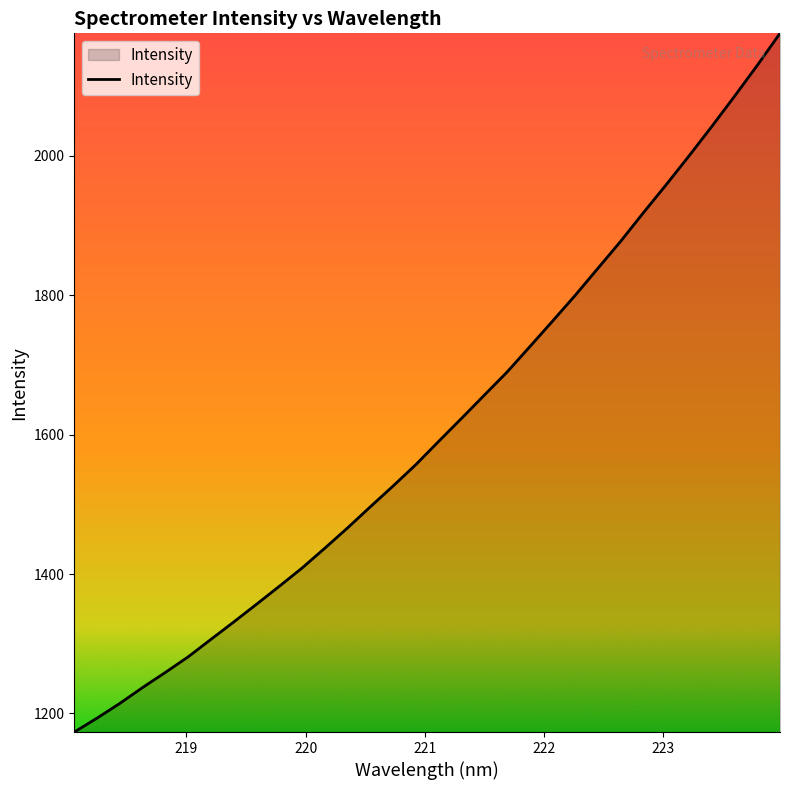

What is the greatest value displayed?

2175.9